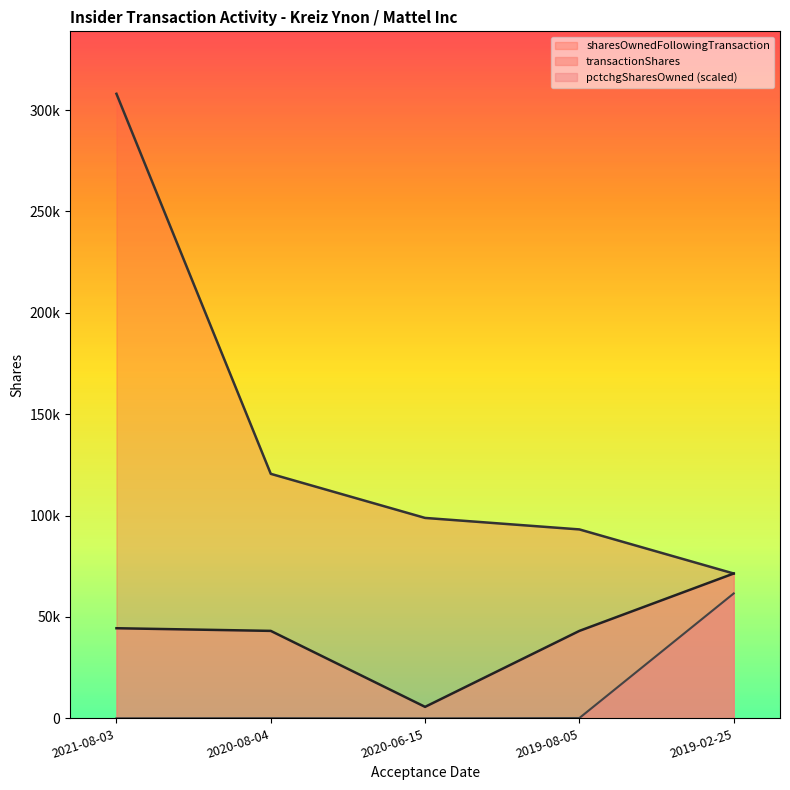

What is the label of the 5th point from the right?

2021-08-03